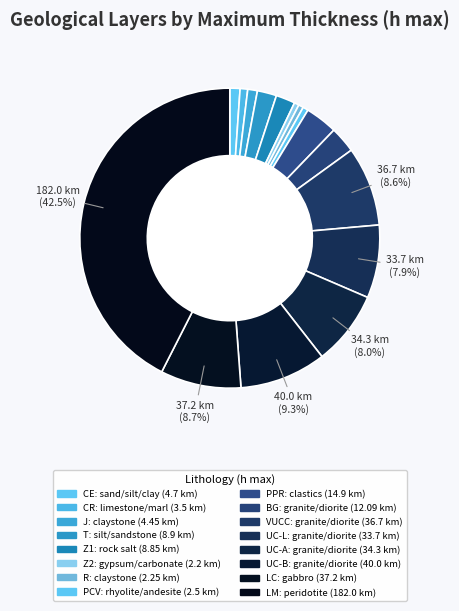

Which slice is the largest?

peridotite